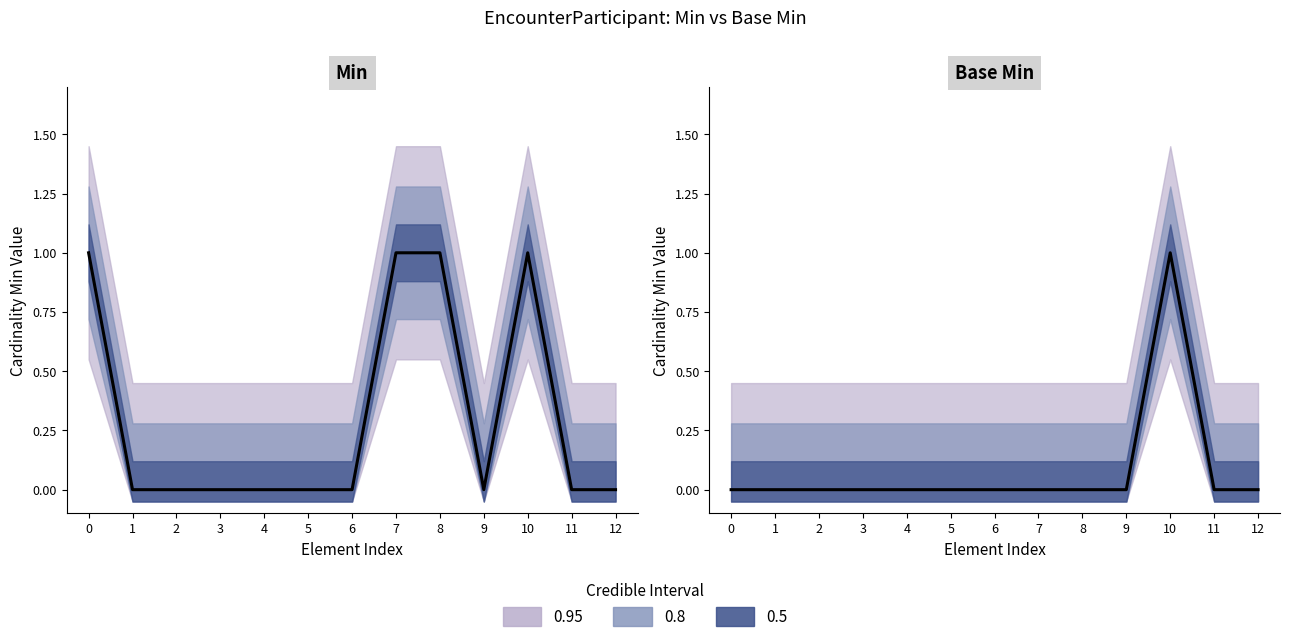

Is the value of Min at 10 greater than the value of Base Min at 11?

Yes